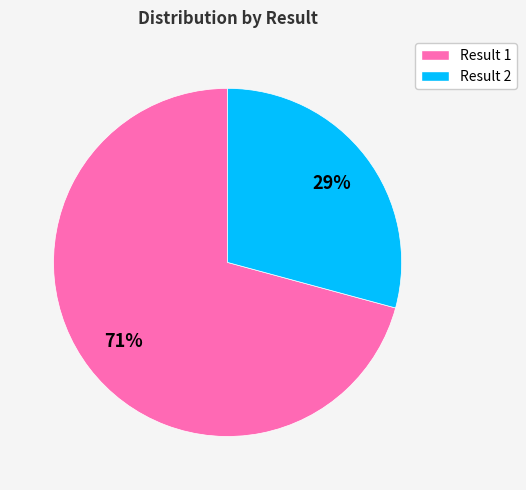

Count the number of slices in the pie.

2